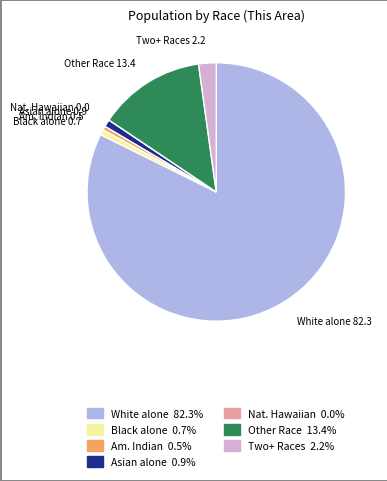

Which slice is the largest?

White alone 82.3